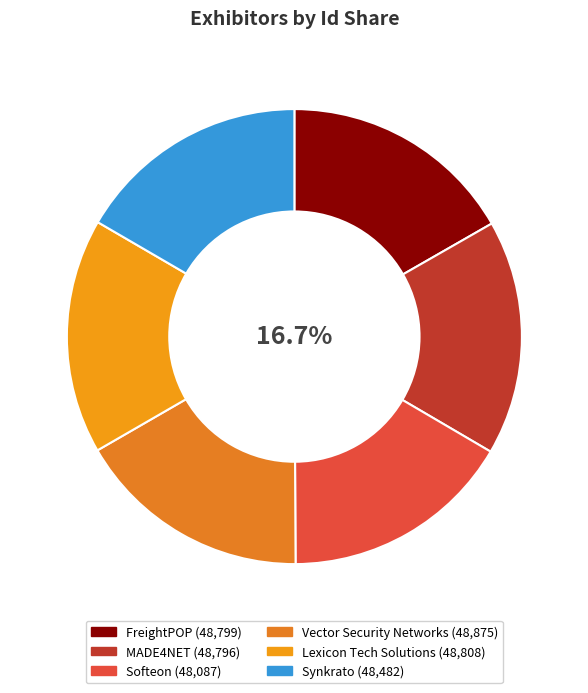

Does any single category account for the majority?

No